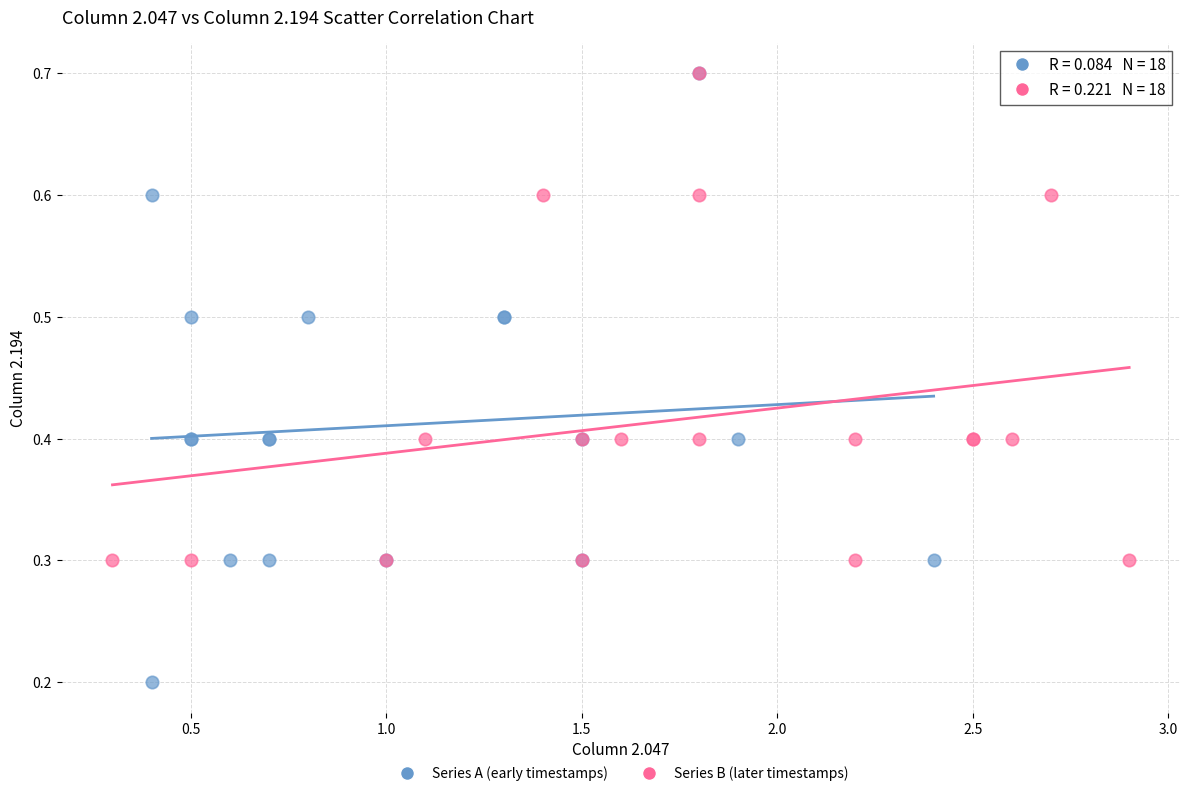

Which series has the widest spread of Y values?

Series A (early timestamps)